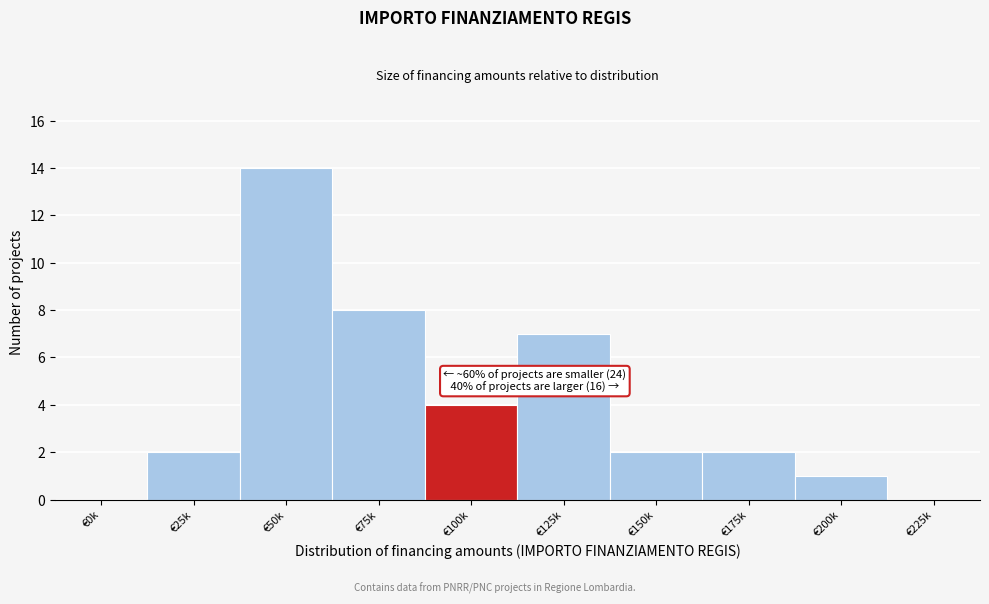

Reading right to left, extract all data points from this chart.

€225k=0	€200k=1	€175k=2	€150k=2	€125k=7	€100k=4	€75k=8	€50k=14	€25k=2	€0k=0